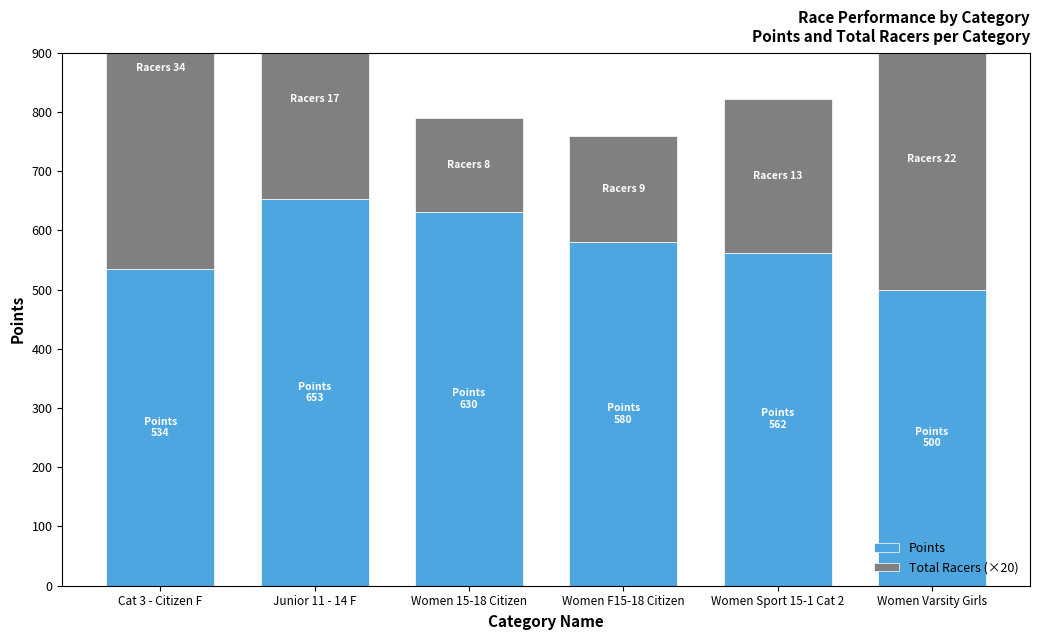

What is the label of the 3rd bar from the left?

Women 15-18 Citizen